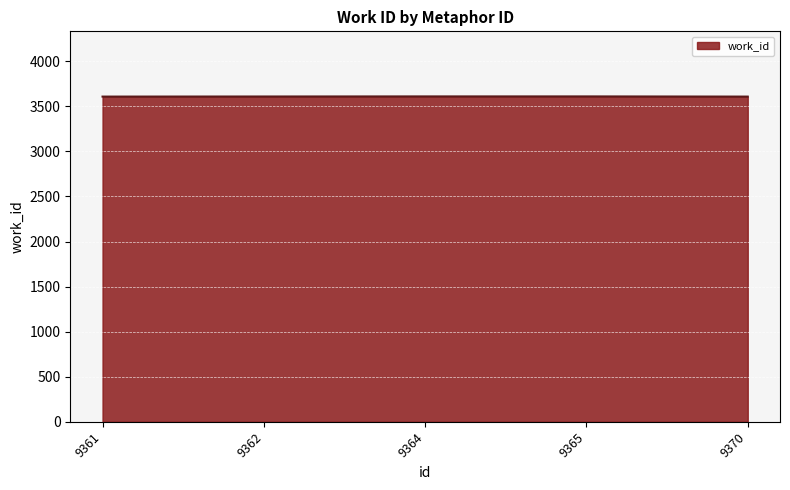

The chart shows a value of 4997 at 9362. True or false?

False